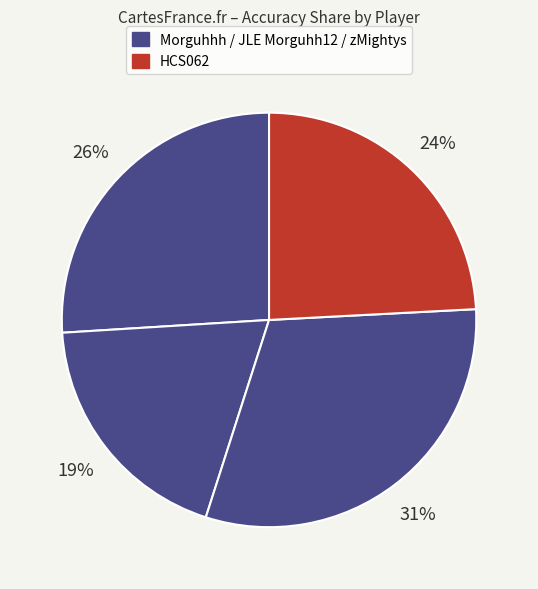

Count the number of slices in the pie.

4